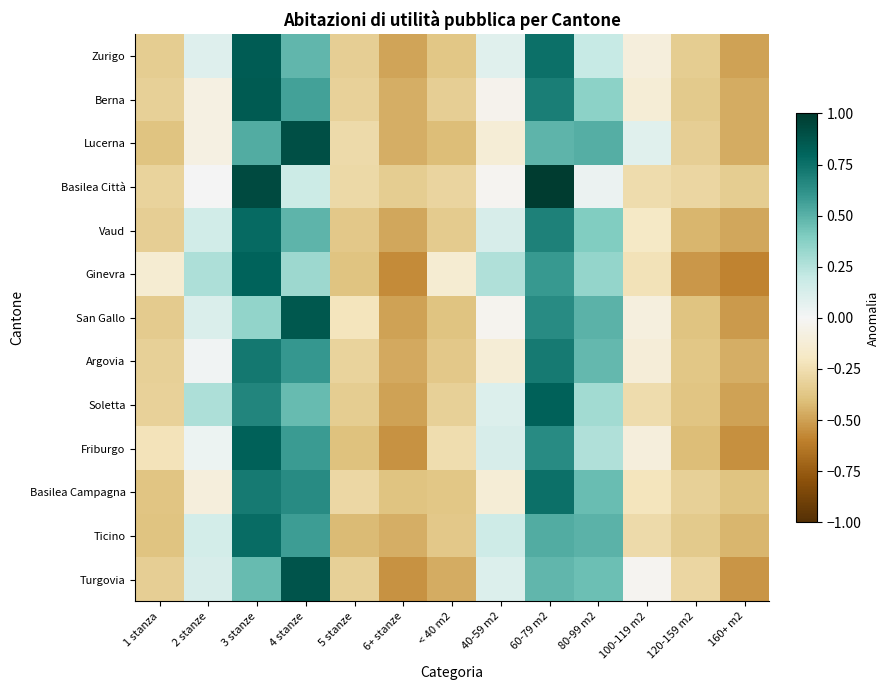

Reading left to right, transcribe all the data shown in this chart.

Zurigo: 1 stanza=-0.3	2 stanze=0.1	3 stanze=0.8	4 stanze=0.5	5 stanze=-0.3	6+ stanze=-0.5	< 40 m2=-0.4	40-59 m2=0.1	60-79 m2=0.8	80-99 m2=0.2	100-119 m2=-0.1	120-159 m2=-0.3	160+ m2=-0.5
Berna: 1 stanza=-0.3	2 stanze=-0.1	3 stanze=0.8	4 stanze=0.6	5 stanze=-0.3	6+ stanze=-0.5	< 40 m2=-0.3	40-59 m2=-0.0	60-79 m2=0.7	80-99 m2=0.4	100-119 m2=-0.1	120-159 m2=-0.4	160+ m2=-0.5
Lucerna: 1 stanza=-0.4	2 stanze=-0.1	3 stanze=0.5	4 stanze=0.9	5 stanze=-0.3	6+ stanze=-0.5	< 40 m2=-0.4	40-59 m2=-0.1	60-79 m2=0.5	80-99 m2=0.5	100-119 m2=0.1	120-159 m2=-0.3	160+ m2=-0.5
Basilea Città: 1 stanza=-0.3	2 stanze=0.0	3 stanze=0.9	4 stanze=0.2	5 stanze=-0.3	6+ stanze=-0.3	< 40 m2=-0.3	40-59 m2=-0.0	60-79 m2=1.0	80-99 m2=0.0	100-119 m2=-0.3	120-159 m2=-0.3	160+ m2=-0.3
Vaud: 1 stanza=-0.3	2 stanze=0.2	3 stanze=0.8	4 stanze=0.5	5 stanze=-0.4	6+ stanze=-0.5	< 40 m2=-0.3	40-59 m2=0.1	60-79 m2=0.7	80-99 m2=0.4	100-119 m2=-0.2	120-159 m2=-0.4	160+ m2=-0.5
Ginevra: 1 stanza=-0.1	2 stanze=0.3	3 stanze=0.8	4 stanze=0.3	5 stanze=-0.4	6+ stanze=-0.6	< 40 m2=-0.1	40-59 m2=0.3	60-79 m2=0.6	80-99 m2=0.3	100-119 m2=-0.2	120-159 m2=-0.5	160+ m2=-0.6
San Gallo: 1 stanza=-0.3	2 stanze=0.1	3 stanze=0.4	4 stanze=0.9	5 stanze=-0.2	6+ stanze=-0.5	< 40 m2=-0.4	40-59 m2=-0.0	60-79 m2=0.6	80-99 m2=0.5	100-119 m2=-0.1	120-159 m2=-0.4	160+ m2=-0.5
Argovia: 1 stanza=-0.3	2 stanze=0.0	3 stanze=0.7	4 stanze=0.6	5 stanze=-0.3	6+ stanze=-0.5	< 40 m2=-0.4	40-59 m2=-0.1	60-79 m2=0.7	80-99 m2=0.5	100-119 m2=-0.1	120-159 m2=-0.4	160+ m2=-0.5
Soletta: 1 stanza=-0.3	2 stanze=0.3	3 stanze=0.7	4 stanze=0.5	5 stanze=-0.3	6+ stanze=-0.5	< 40 m2=-0.3	40-59 m2=0.1	60-79 m2=0.8	80-99 m2=0.3	100-119 m2=-0.3	120-159 m2=-0.4	160+ m2=-0.5
Friburgo: 1 stanza=-0.2	2 stanze=0.0	3 stanze=0.8	4 stanze=0.6	5 stanze=-0.4	6+ stanze=-0.5	< 40 m2=-0.3	40-59 m2=0.1	60-79 m2=0.6	80-99 m2=0.3	100-119 m2=-0.1	120-159 m2=-0.4	160+ m2=-0.5
Basilea Campagna: 1 stanza=-0.4	2 stanze=-0.1	3 stanze=0.7	4 stanze=0.6	5 stanze=-0.3	6+ stanze=-0.4	< 40 m2=-0.4	40-59 m2=-0.1	60-79 m2=0.8	80-99 m2=0.5	100-119 m2=-0.2	120-159 m2=-0.3	160+ m2=-0.4
Ticino: 1 stanza=-0.4	2 stanze=0.1	3 stanze=0.8	4 stanze=0.6	5 stanze=-0.4	6+ stanze=-0.5	< 40 m2=-0.4	40-59 m2=0.2	60-79 m2=0.5	80-99 m2=0.5	100-119 m2=-0.3	120-159 m2=-0.4	160+ m2=-0.4
Turgovia: 1 stanza=-0.3	2 stanze=0.1	3 stanze=0.5	4 stanze=0.9	5 stanze=-0.3	6+ stanze=-0.5	< 40 m2=-0.5	40-59 m2=0.1	60-79 m2=0.5	80-99 m2=0.5	100-119 m2=-0.0	120-159 m2=-0.3	160+ m2=-0.5